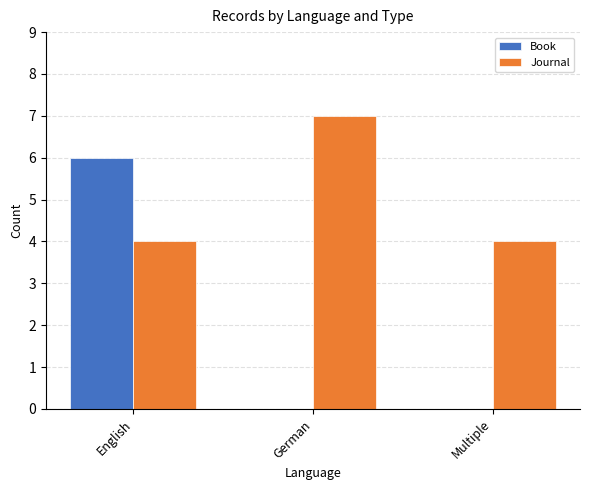

Count the number of data series in this chart.

2